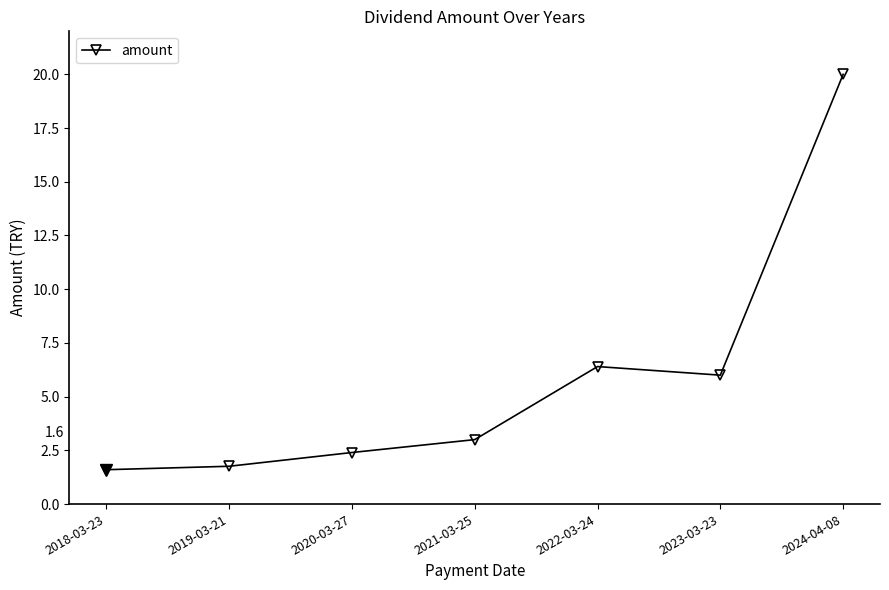

Where is the first local maximum?

2022-03-24